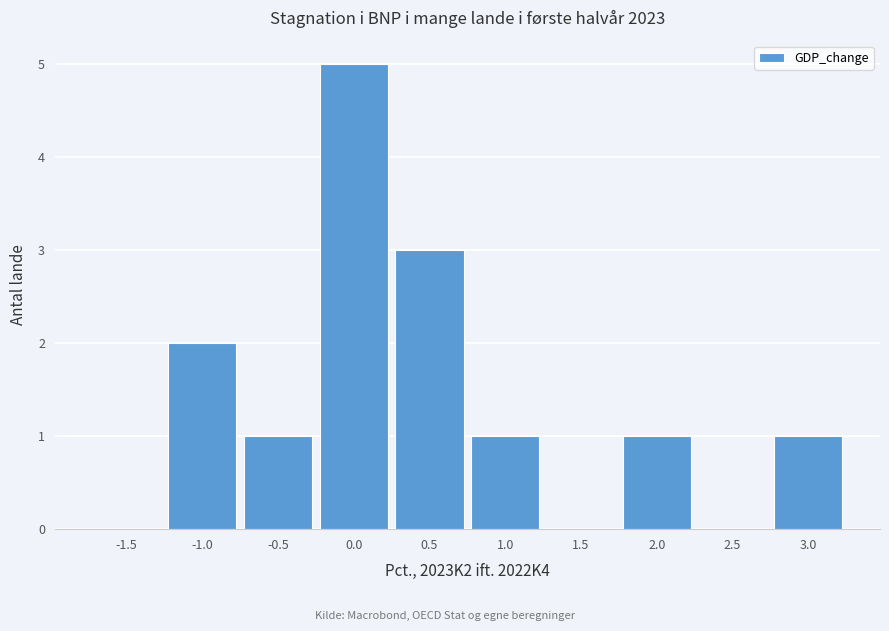

Reading left to right, list all the values displayed in this chart.

-1.5=0	-1.0=2	-0.5=1	0.0=5	0.5=3	1.0=1	1.5=0	2.0=1	2.5=0	3.0=1